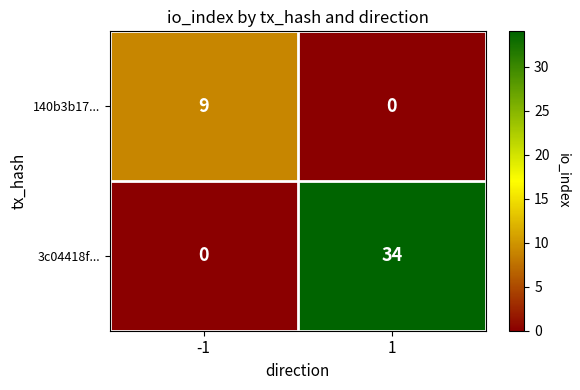

The value of 140b3b17... at -1 is 5. True or false?

False